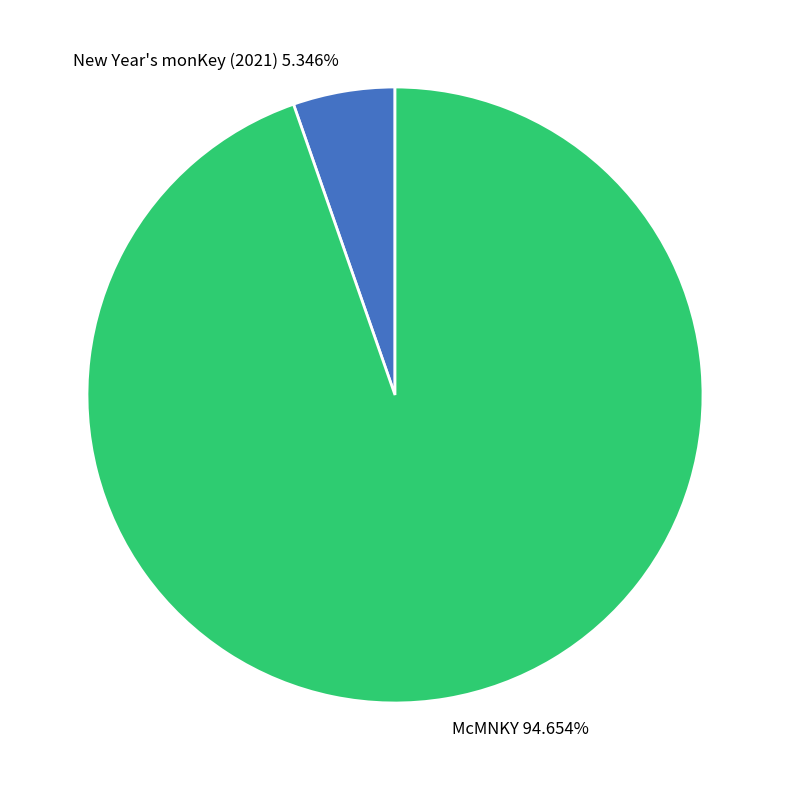

Is it true that New Year's monKey (2021) is 20% of the pie?

False